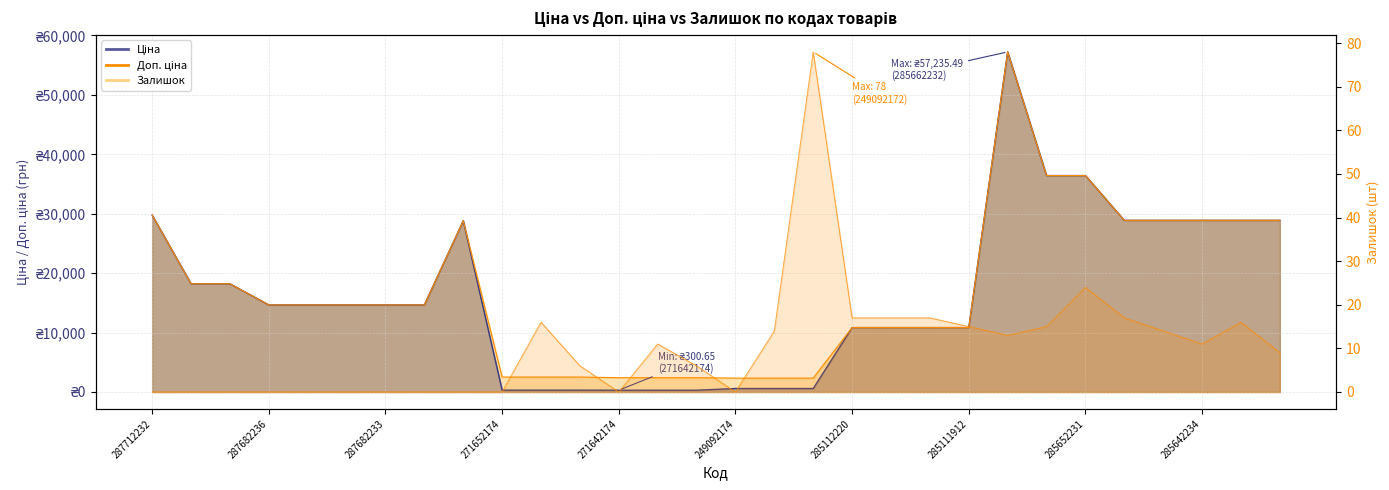

Where does the Доп. ціна series first go above 14649?

287712232